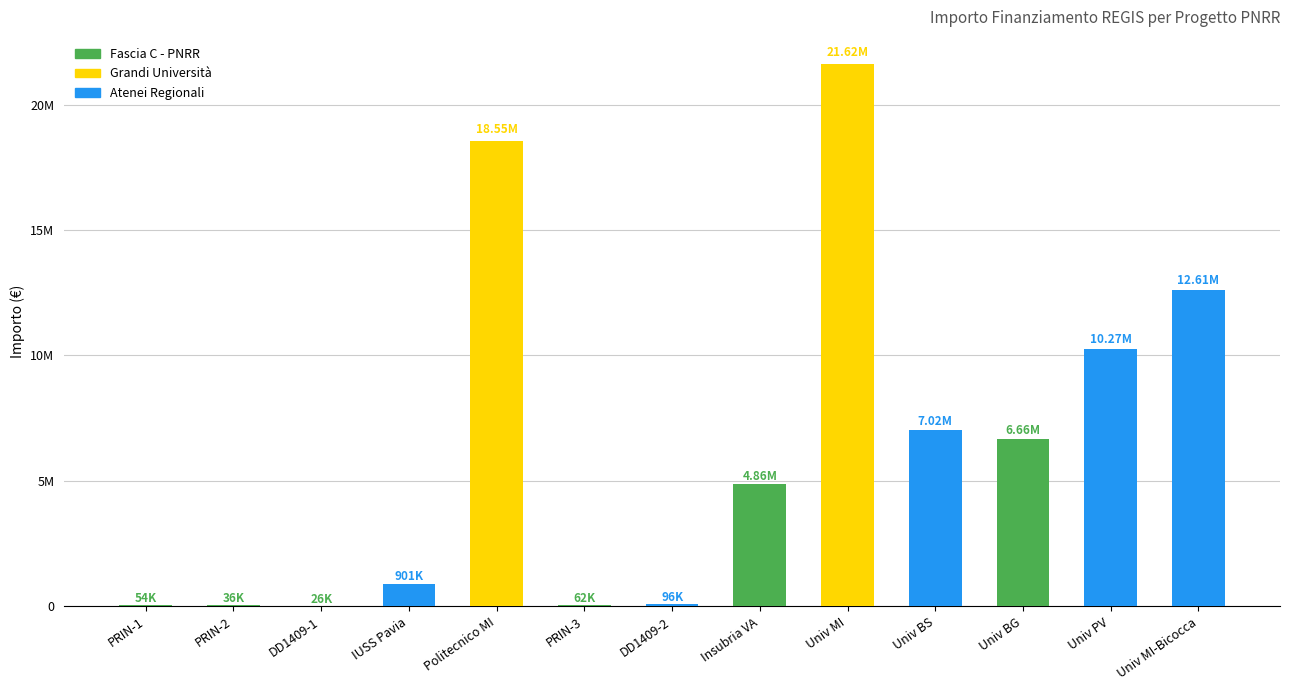

Between DD1409-1 and Univ PV, which is larger?

Univ PV